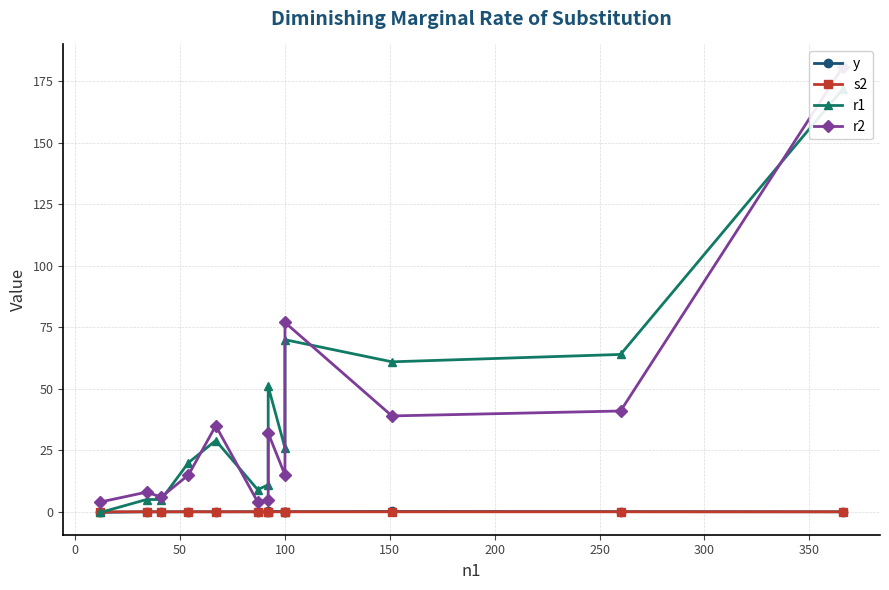

How many data points in y are less than 0?

2